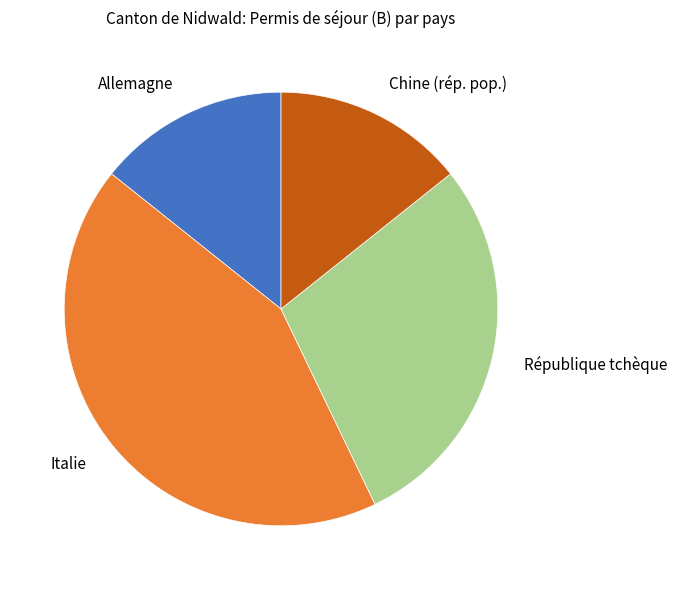

The Chine (rép. pop.) slice represents 14% of the pie. True or false?

True